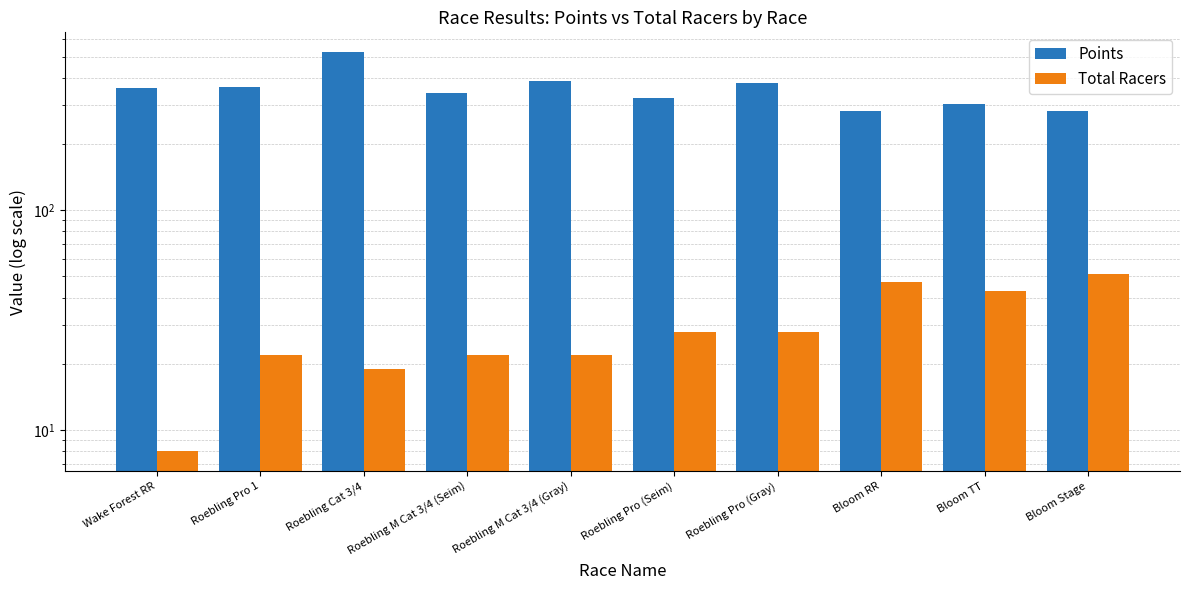

Which category has the lowest value in the Points series?

Bloom RR